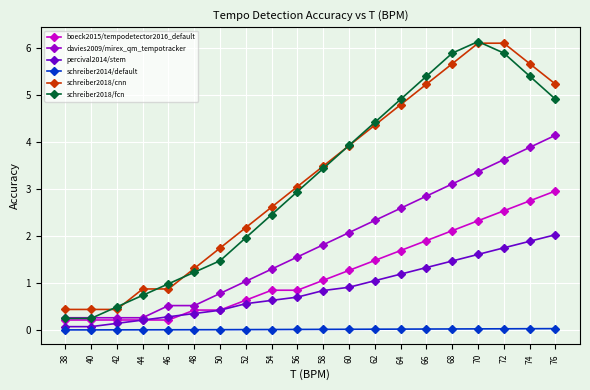

True or false: schreiber2018/cnn and percival2014/stem intersect in this chart.

False